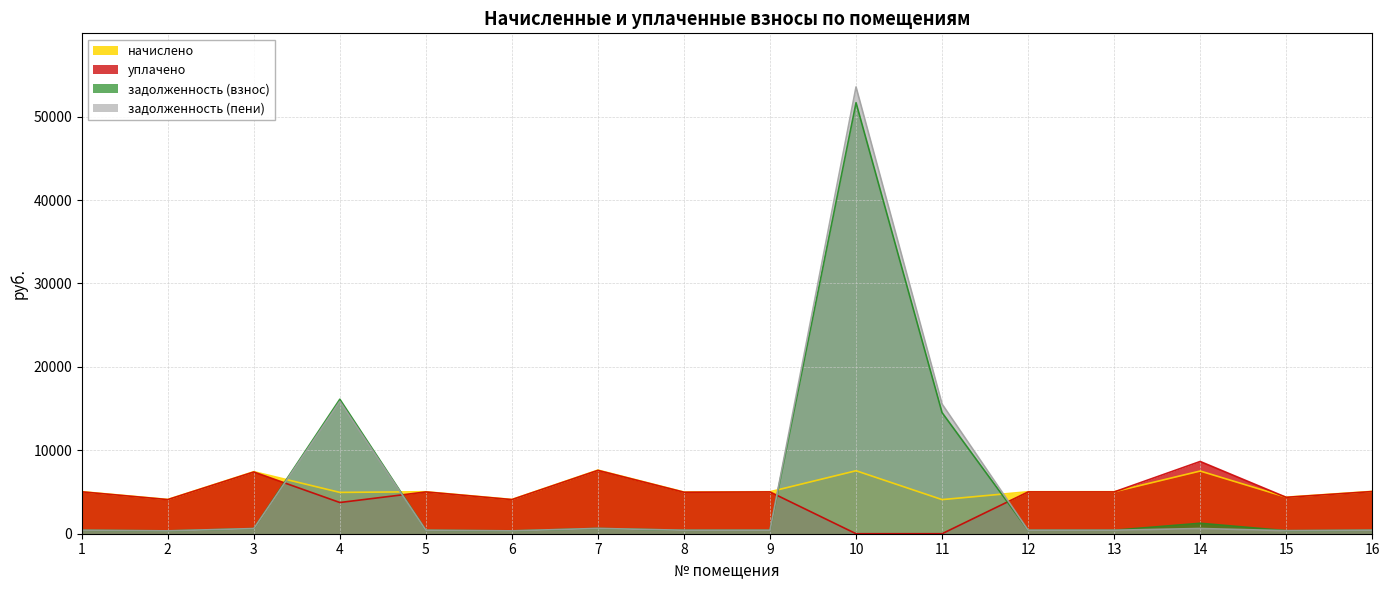

Is it true that задолженность (взнос) equals 342.6 at 2?

True